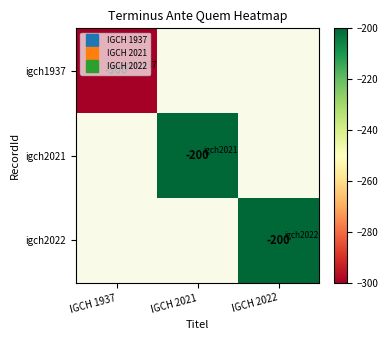

How many distinct data groups are displayed?

3